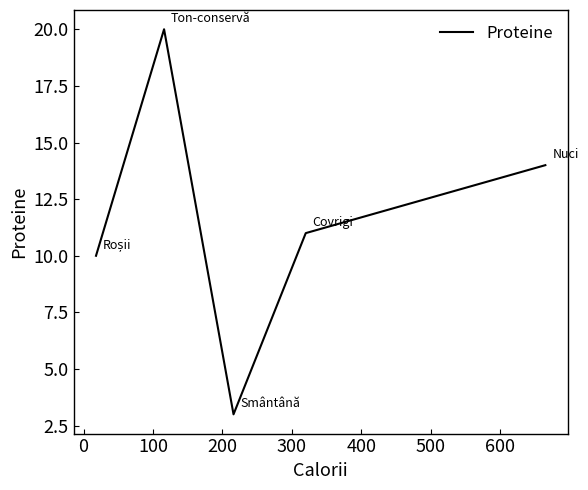

What is the difference between the second highest and second lowest values?

4